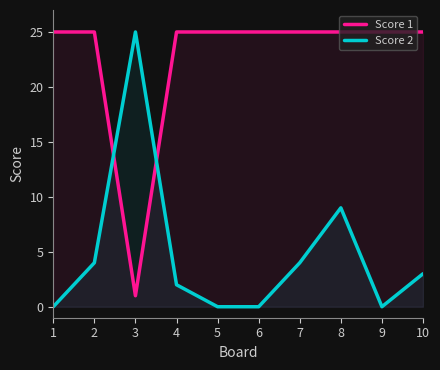

What is the total value across all series at 1?

25